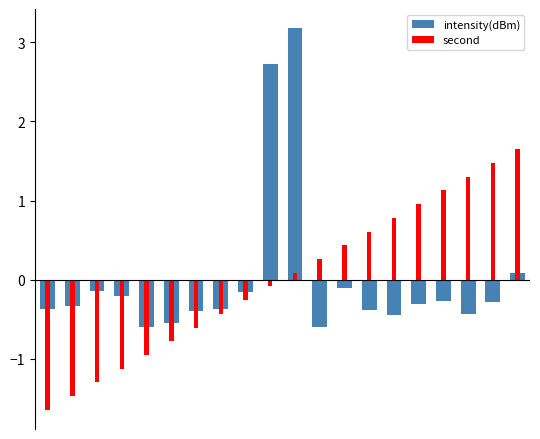

Reading left to right, list all the values displayed in this chart.

intensity(dBm): -0.4	-0.3	-0.1	-0.2	-0.6	-0.6	-0.4	-0.4	-0.2	2.7	3.2	-0.6	-0.1	-0.4	-0.4	-0.3	-0.3	-0.4	-0.3	0.1
second: -1.6	-1.5	-1.3	-1.1	-1.0	-0.8	-0.6	-0.4	-0.3	-0.1	0.1	0.3	0.4	0.6	0.8	1.0	1.1	1.3	1.5	1.6